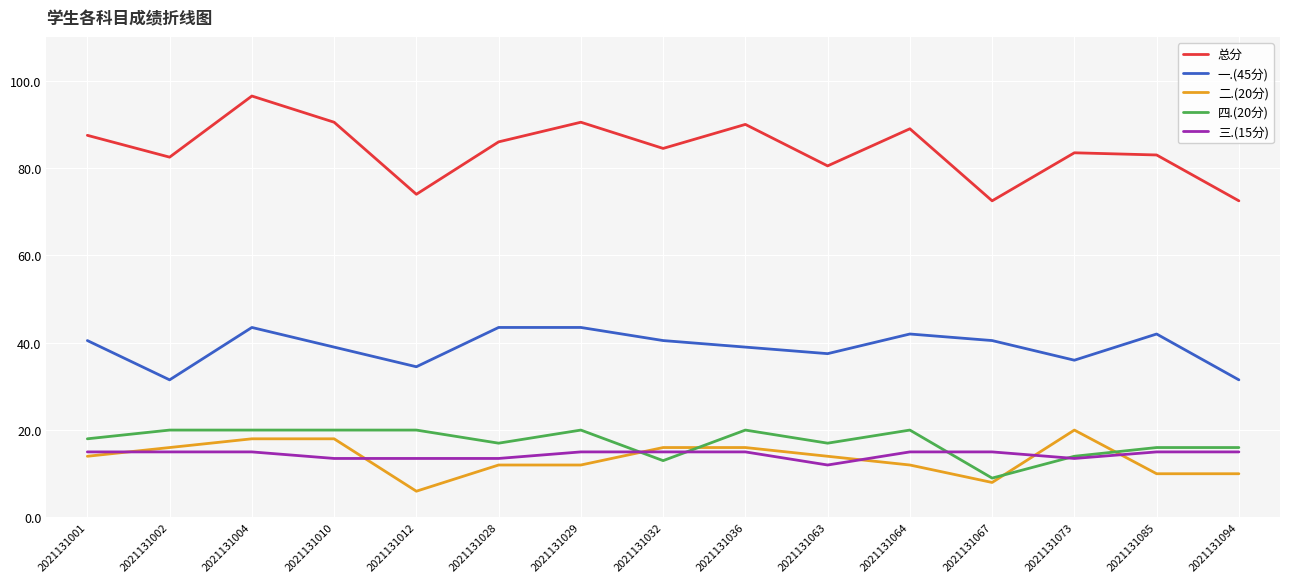

What is the greatest value displayed?

96.5